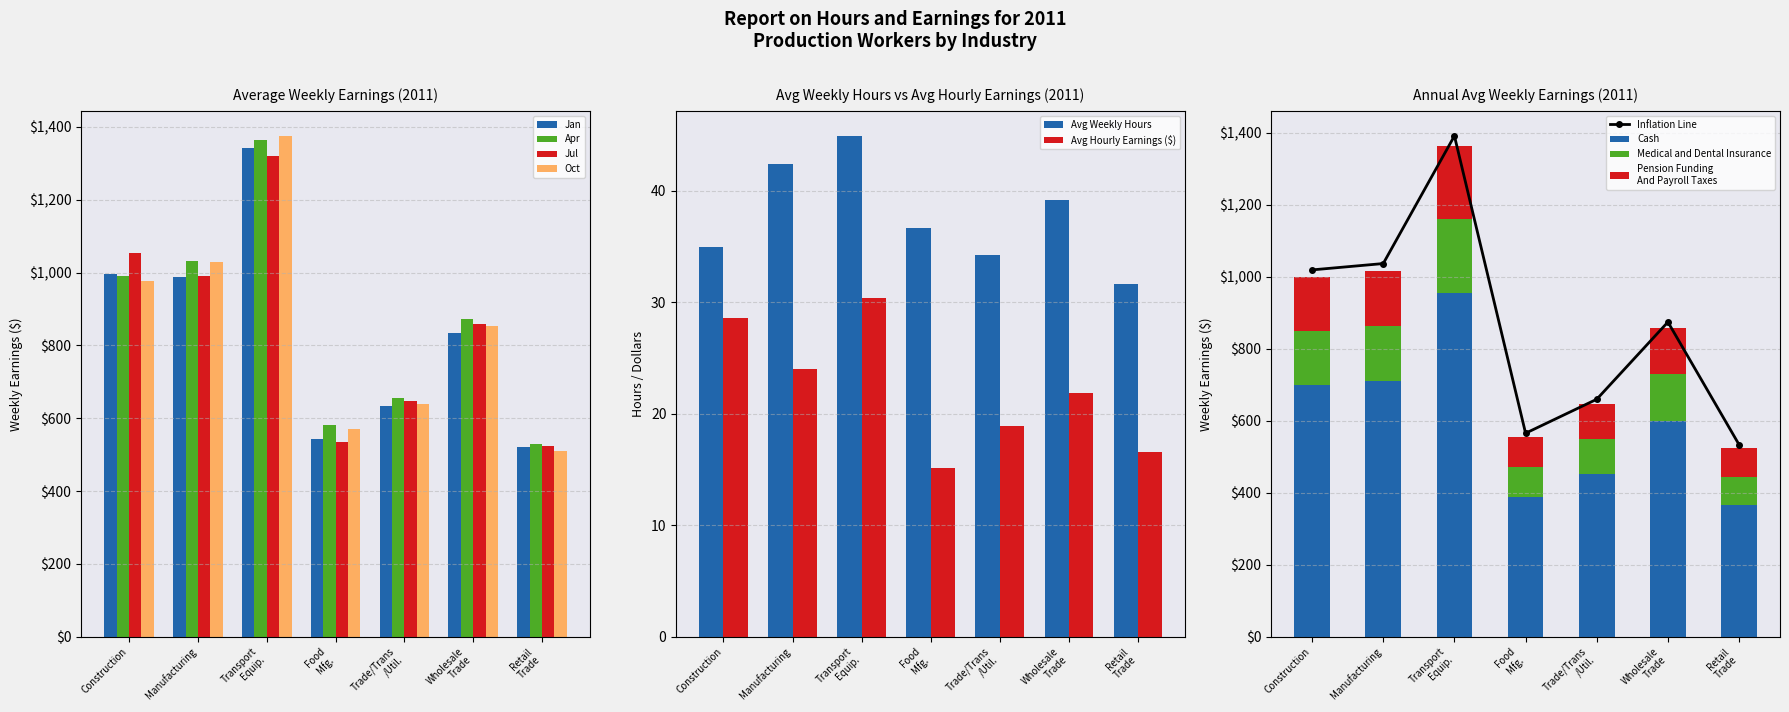

Reading left to right, transcribe all the data shown in this chart.

avg_weekly_earnings: 1019.3	1036.9	1391.6	565.4	659.8	874.3	533.6
avg_weekly_hours: 35.0	42.4	44.9	36.6	34.2	39.2	31.6
avg_hourly_earnings: 28.6	24.0	30.4	15.1	18.9	21.9	16.6